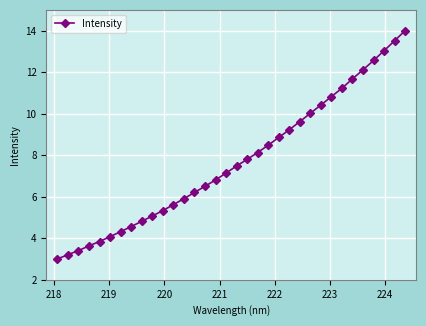

True or false: there are more than 2 points higher than both neighbors.

False